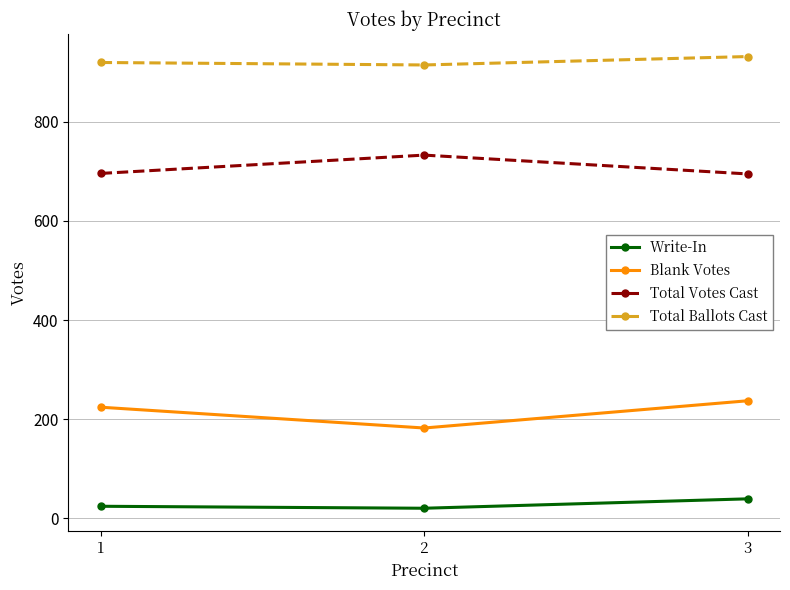

Rank the series by their average value, from highest to lowest.

Total Ballots Cast, Total Votes Cast, Blank Votes, Write-In